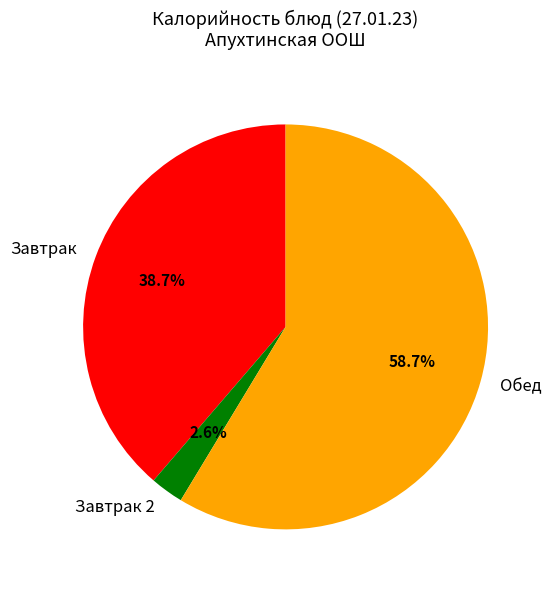

Between Завтрак 2 and Завтрак, which is larger?

Завтрак